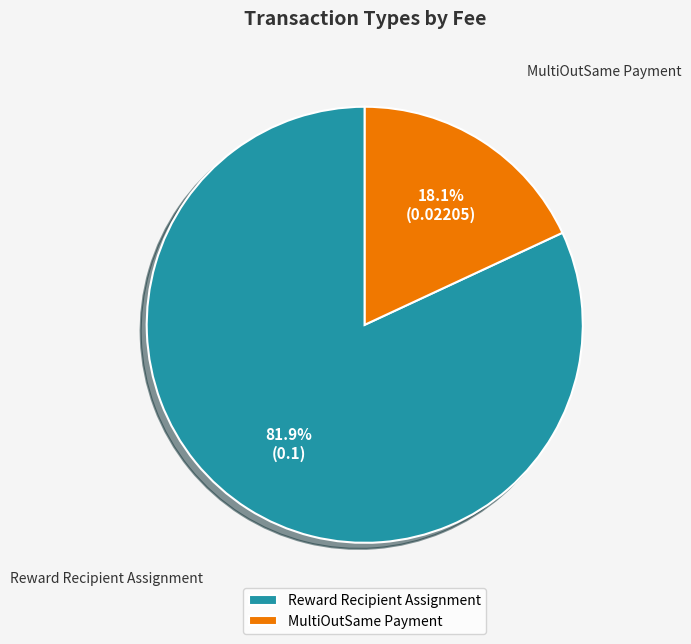

Is it true that MultiOutSame Payment is 99% of the pie?

False